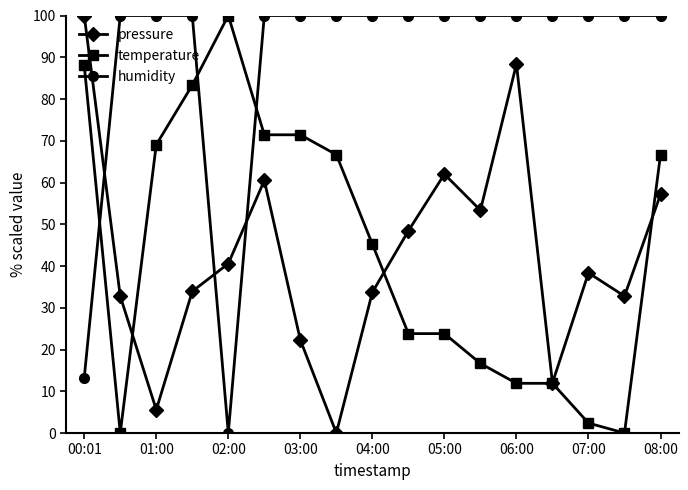

What are all the series names shown in the legend?

pressure, temperature, humidity